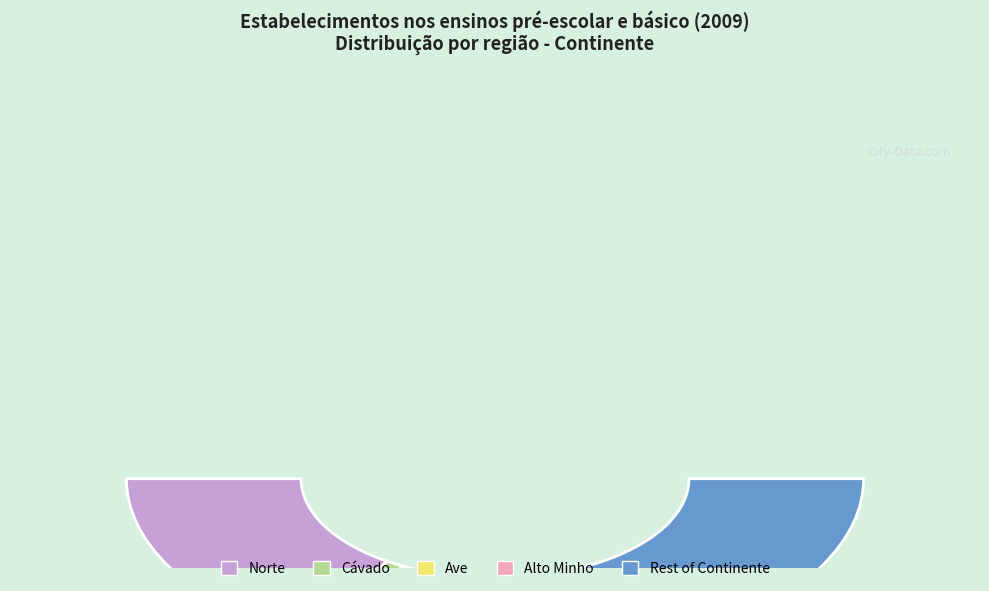

To the nearest percent, what is the difference between the Cávado and Ave slice percentages?

1%